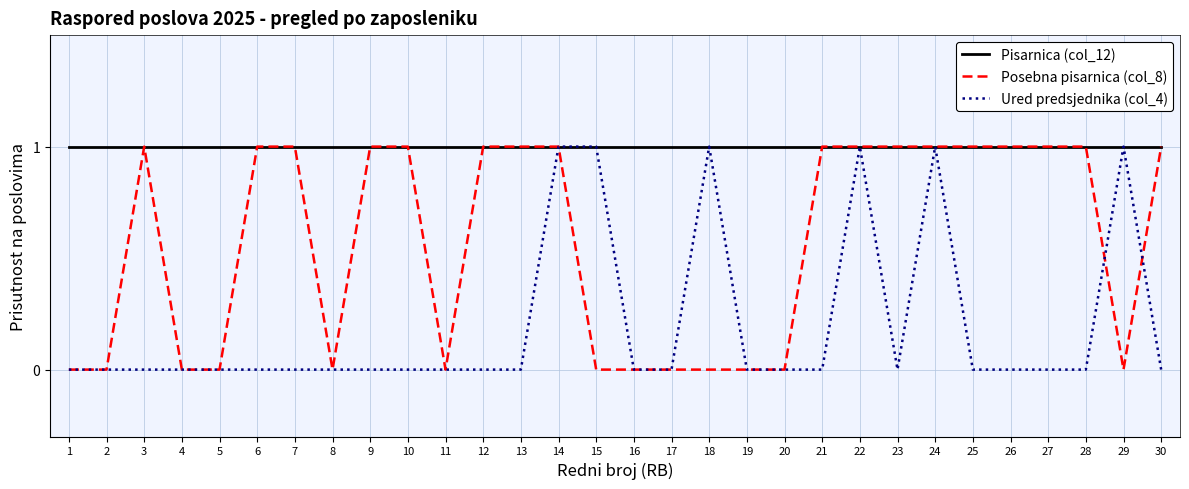

The value of Pisarnica (col_12) at 28 is 1. True or false?

True